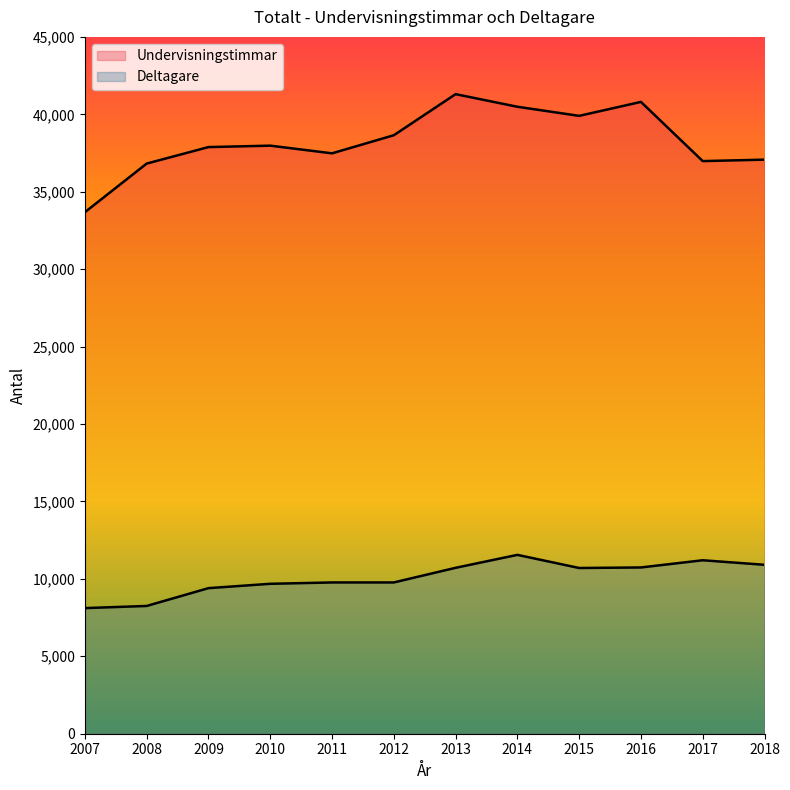

Does the chart have visible grid lines?

No